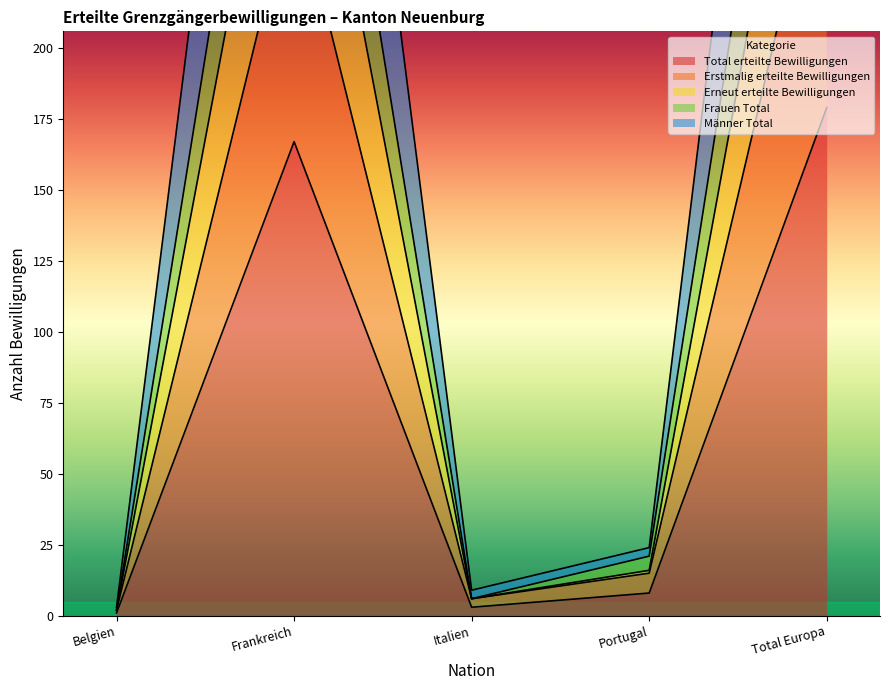

At which category is the sum across all series the highest?

Total Europa